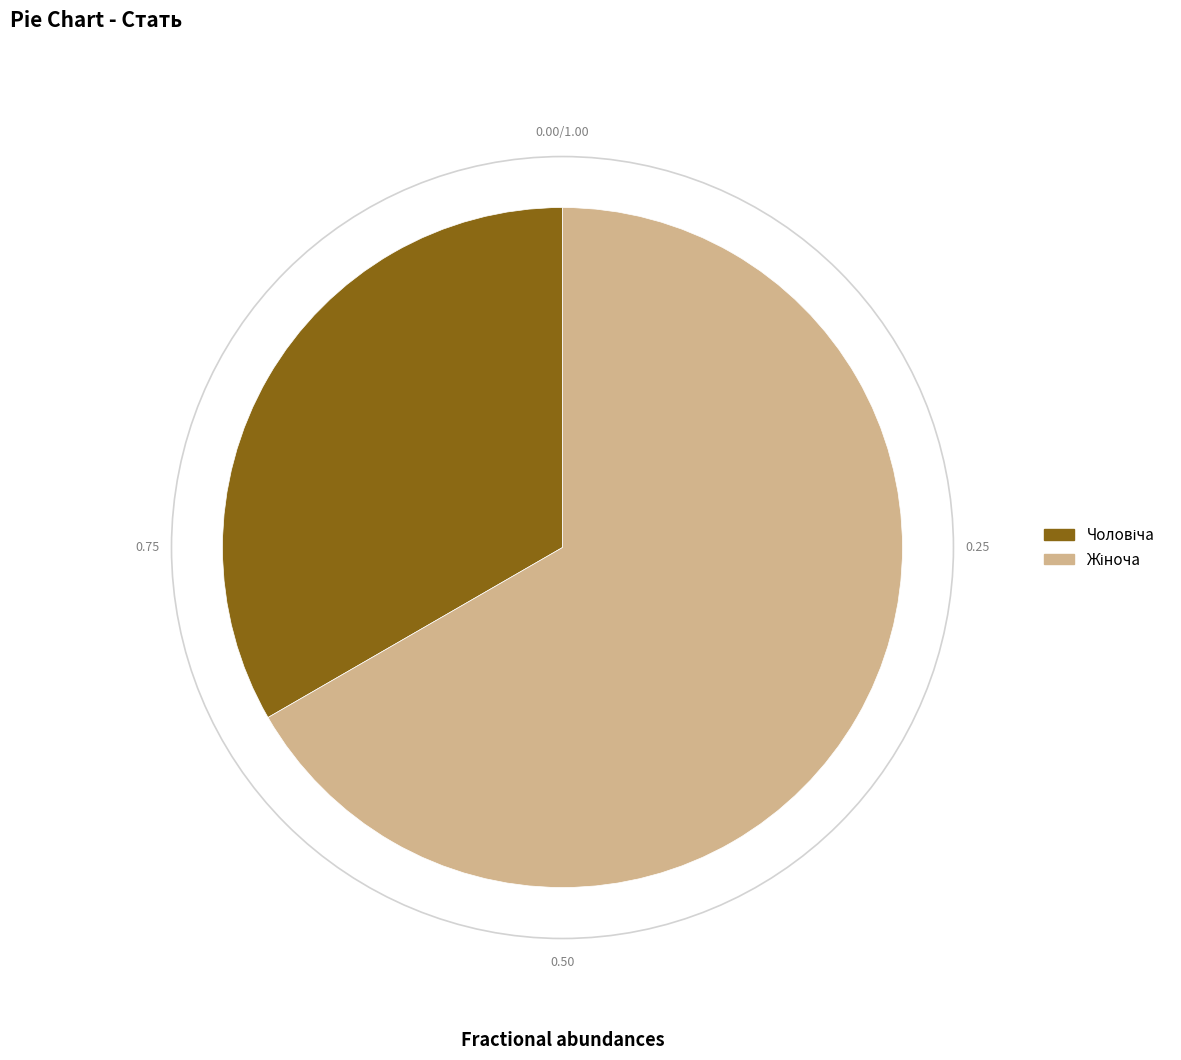

Does any single category account for the majority?

Yes